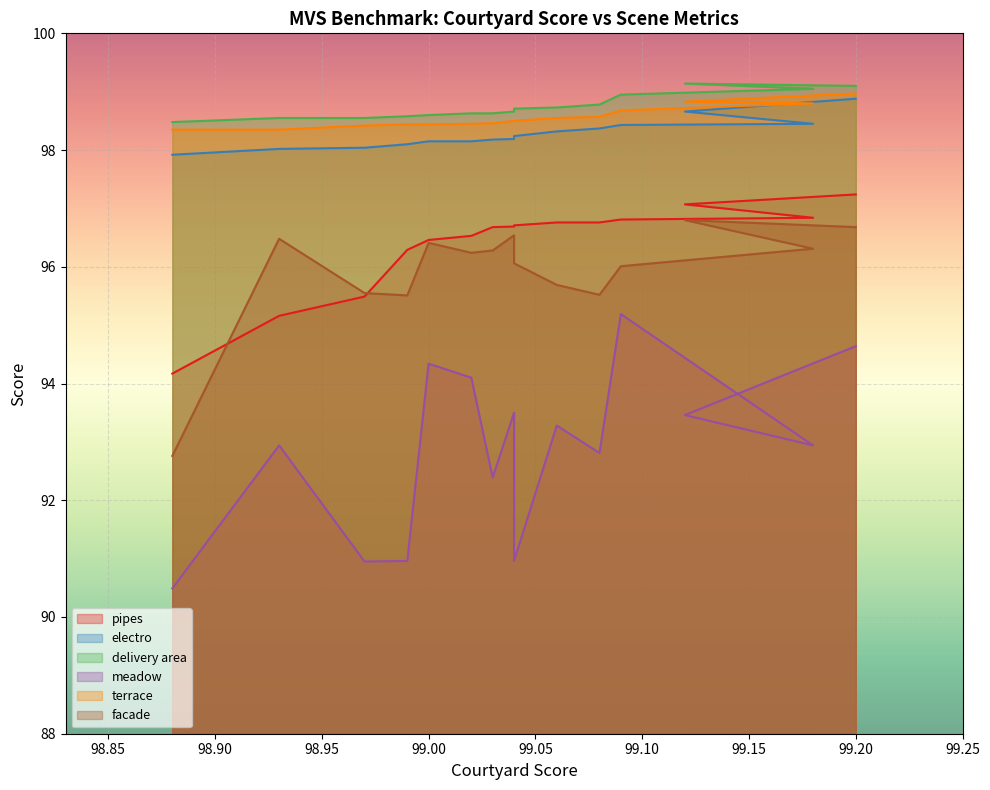

What is the difference between the maximum and second lowest values in the meadow series?

4.2